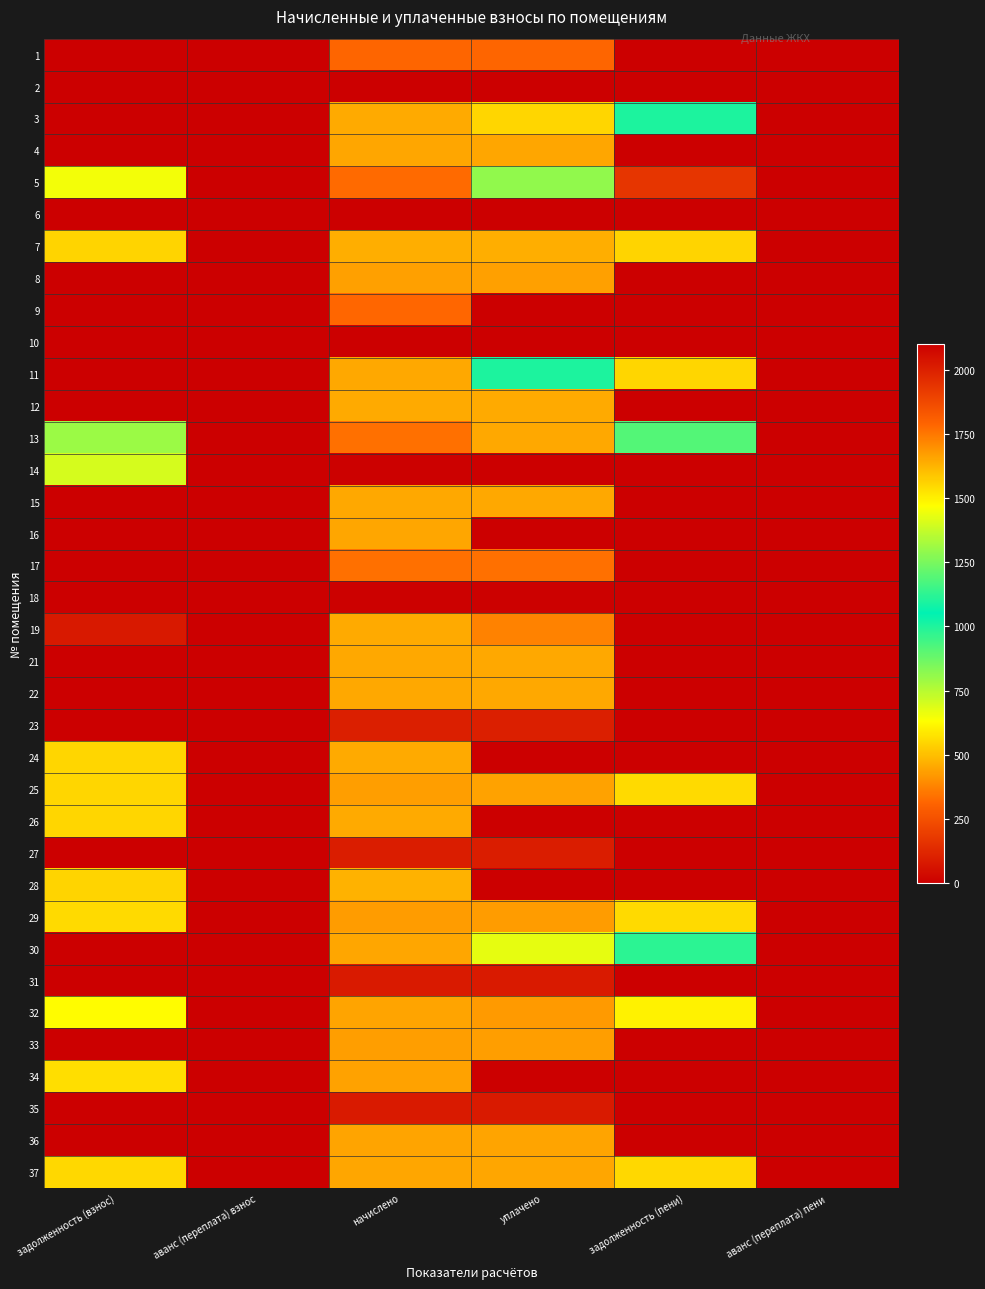

Count the number of data series in this chart.

36